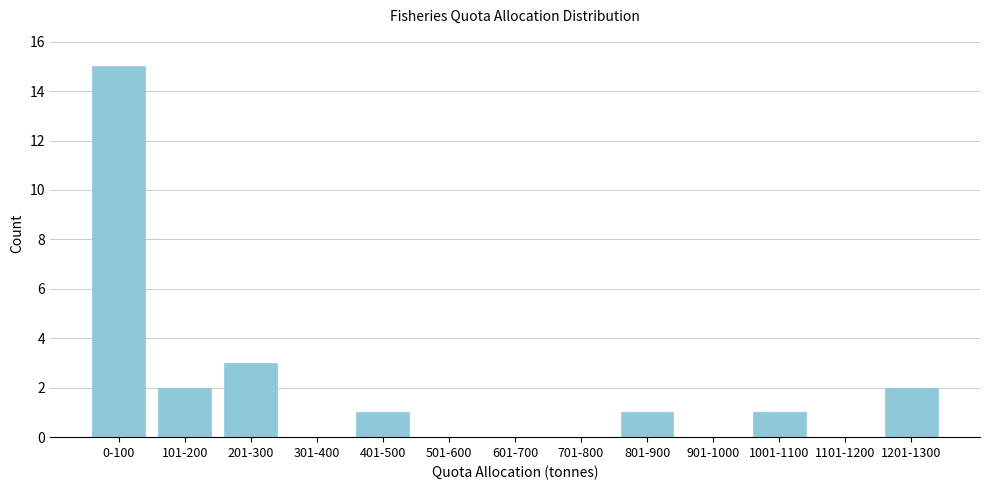

Reading left to right, what are all the values shown in this chart?

0-100=15	101-200=2	201-300=3	301-400=0	401-500=1	501-600=0	601-700=0	701-800=0	801-900=1	901-1000=0	1001-1100=1	1101-1200=0	1201-1300=2